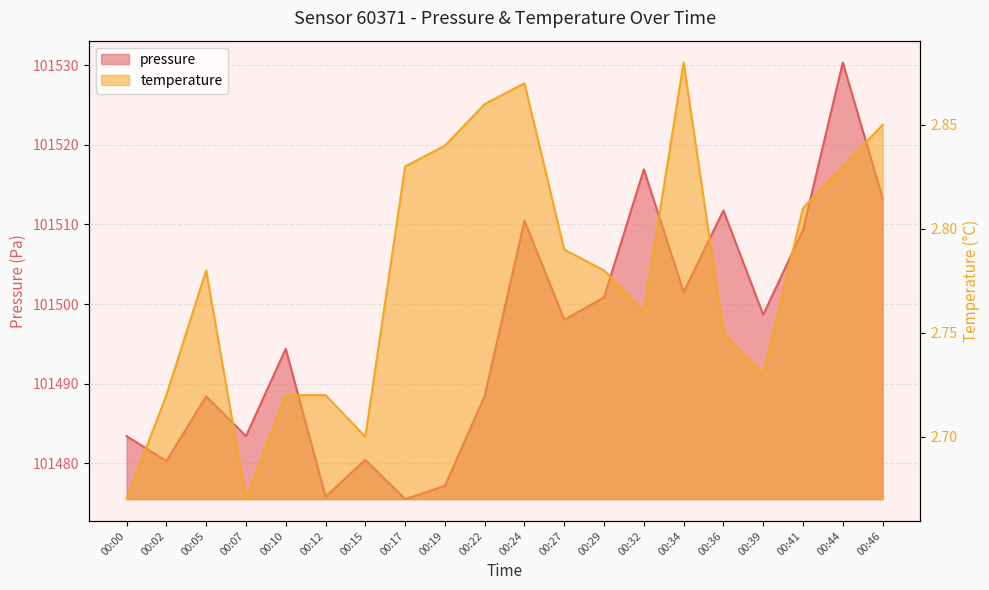

Which series has the largest total across all categories?

pressure